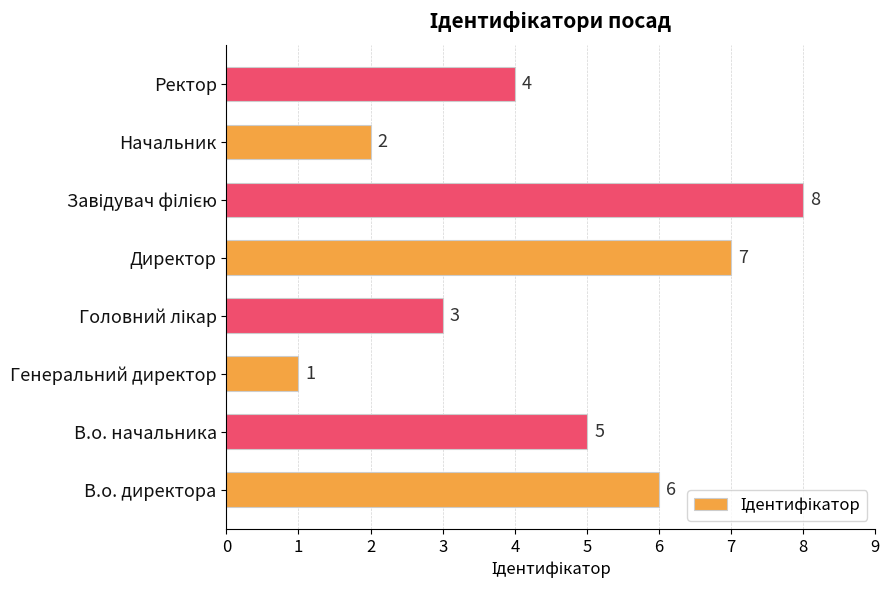

True or false: the data shows 10 at Директор.

False